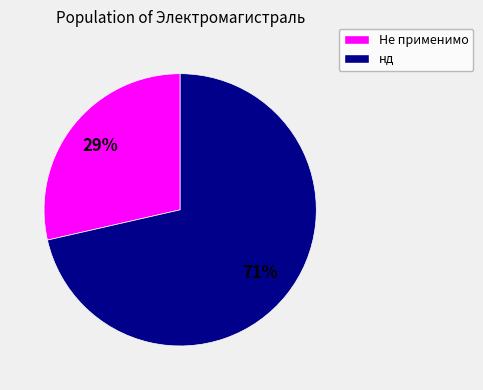

Is there a majority slice in this chart?

Yes